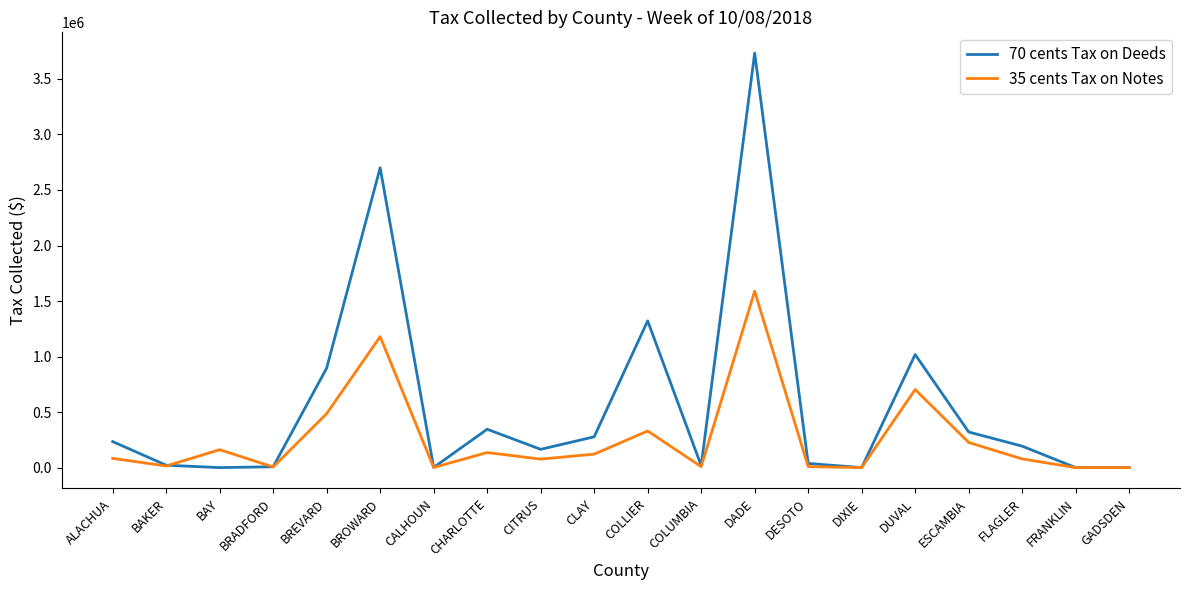

Is it true that 70 cents Tax on Deeds equals 193064.9 at FLAGLER?

True